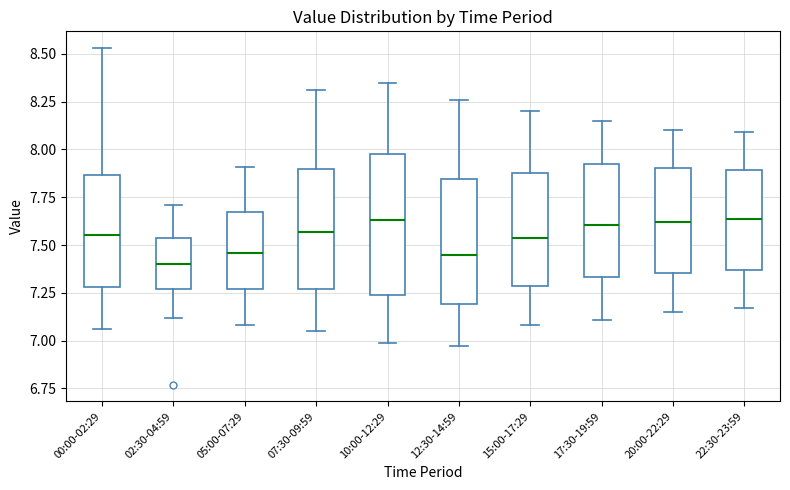

Comparing the boxes themselves (not the whiskers), which one is the tallest?

10:00-12:29